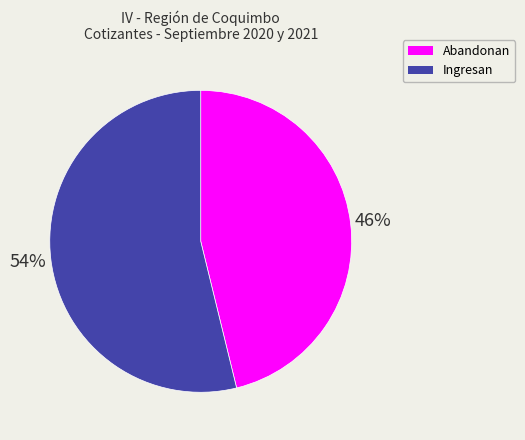

To the nearest percent, what is the difference between the largest and smallest slice percentages?

8%